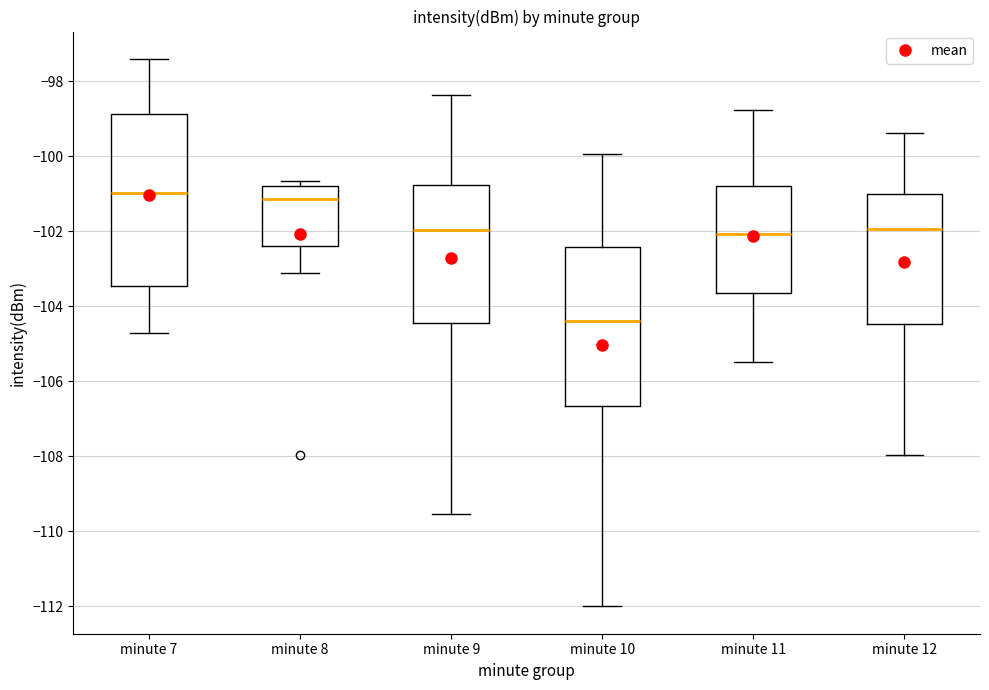

Reading left to right, read every box against the y-axis: the position of its median line, the range the box covers, and the ends of its whiskers. The values are not printed on the chart, so give them approximately, as read against the axis.

minute 7: median -101.0, box -103.4 to -98.8, whiskers -104.8 to -97.4
minute 8: median -101.2, box -102.4 to -100.8, whiskers -103.2 to -100.6
minute 9: median -102.0, box -104.4 to -100.8, whiskers -109.6 to -98.4
minute 10: median -104.4, box -106.6 to -102.4, whiskers -112.0 to -100.0
minute 11: median -102.0, box -103.6 to -100.8, whiskers -105.4 to -98.8
minute 12: median -102.0, box -104.4 to -101.0, whiskers -108.0 to -99.4